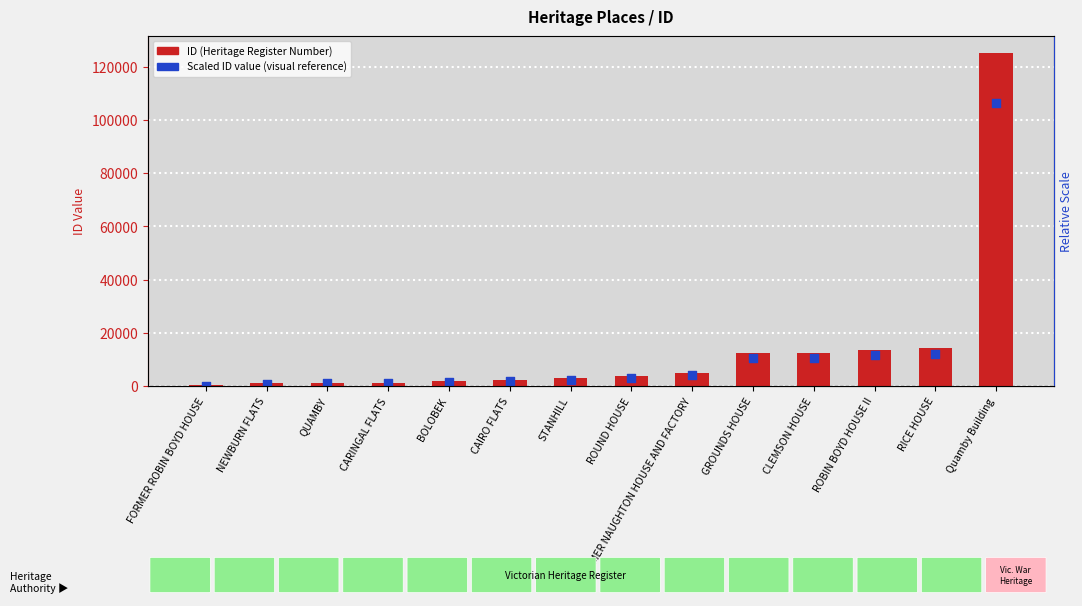

What are all the series names shown in the legend?

ID (Heritage Register Number), Scaled ID value (visual reference)